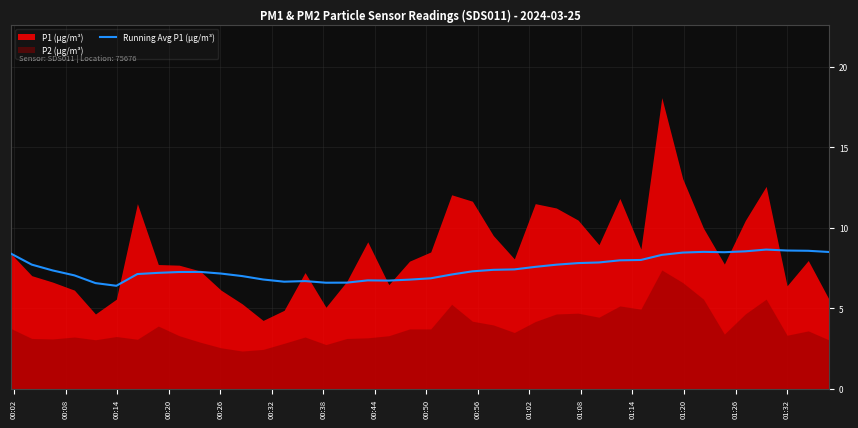

Reading right to left, extract all data points from this chart.

8.5	8.6	8.6	8.6	8.5	8.5	8.5	8.5	8.3	8.0	8.0	7.8	7.8	7.7	7.6	7.4	7.4	7.3	7.1	6.9	6.8	6.7	6.7	6.6	6.6	6.7	6.7	6.8	7.0	7.2	7.3	7.3	7.2	7.1	6.4	6.6	7.0	7.4	7.7	8.4